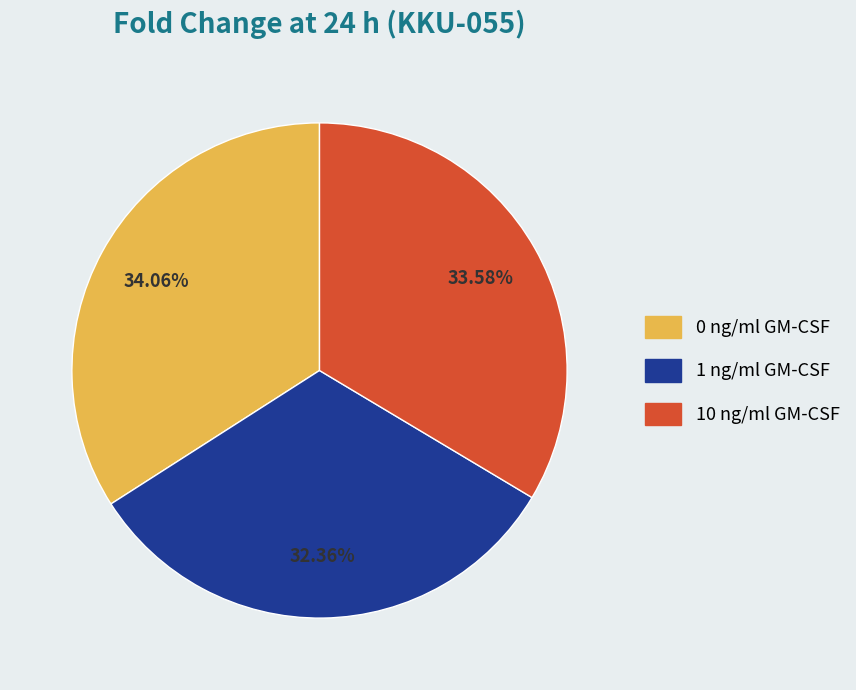

Is there a majority slice in this chart?

No